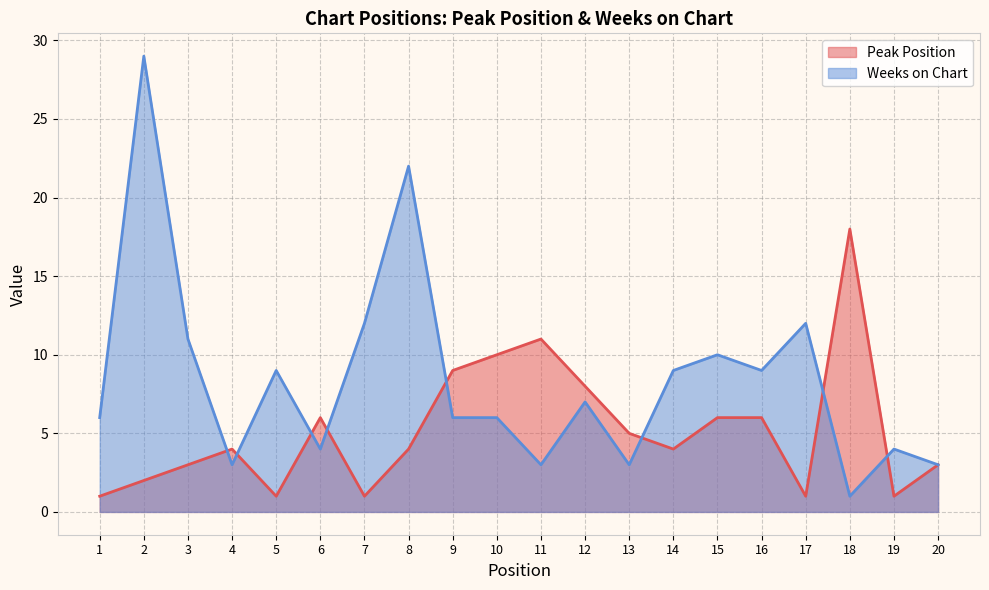

The Peak Position series shows 11 at 11. True or false?

True